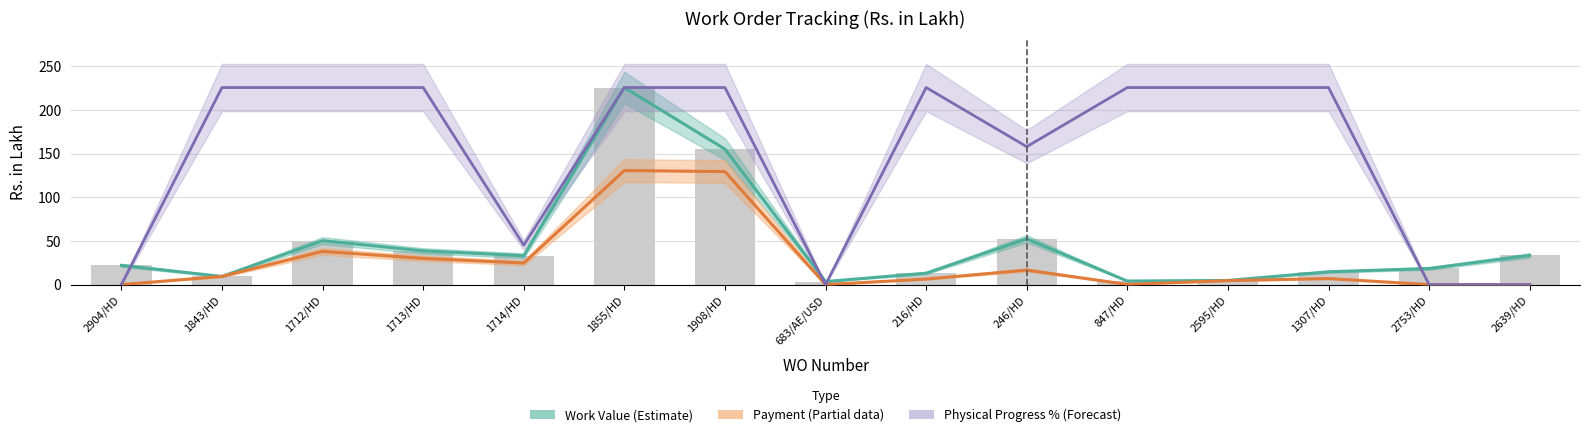

At which label does Payment reach its minimum?

2904/HD